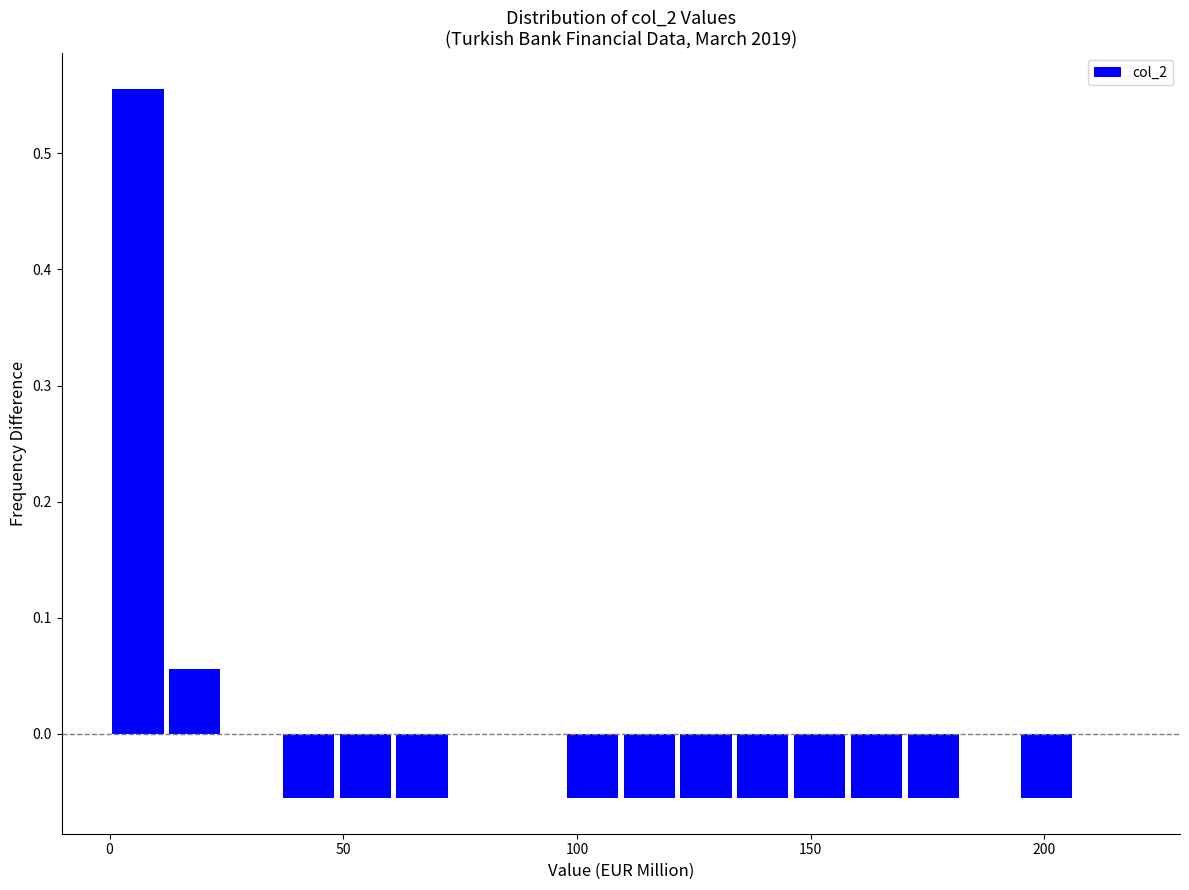

Read against the x-axis, roughly where is the centre of the tallest bar?

5